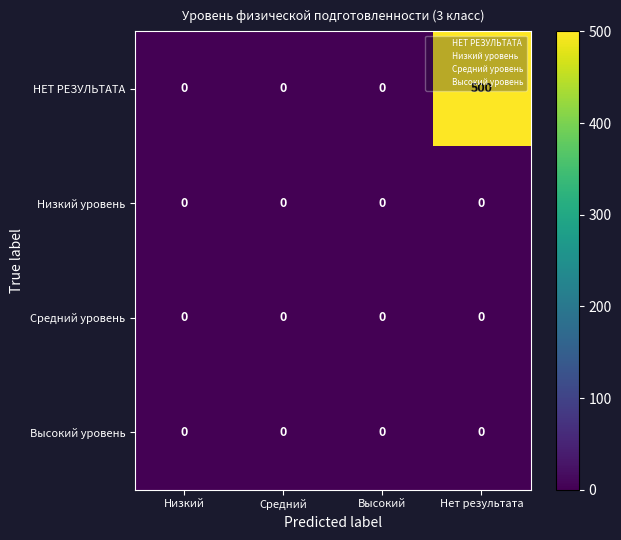

Count the number of data series in this chart.

4